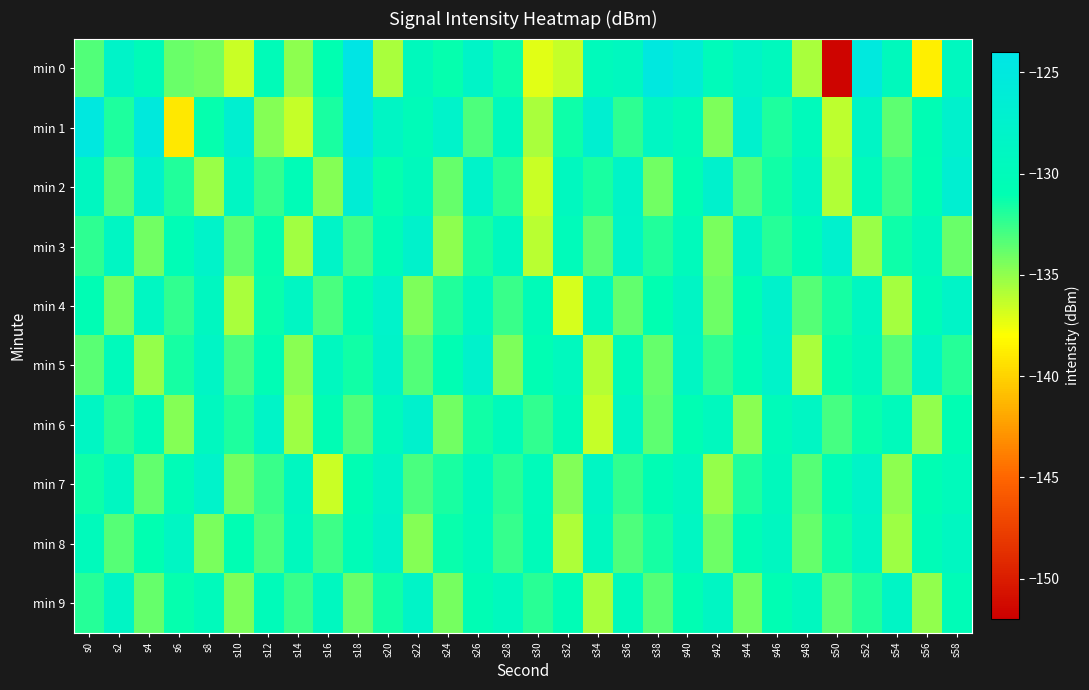

Reading left to right, what are all the values shown in this chart?

min 0: s0=-133.2	s2=-128.0	s4=-130.2	s6=-133.9	s8=-134.3	s10=-136.5	s12=-130.2	s14=-134.8	s16=-131.0	s18=-124.2	s20=-135.6	s22=-129.6	s24=-131.2	s26=-128.2	s28=-131.3	s30=-137.2	s32=-136.5	s34=-129.8	s36=-129.2	s38=-124.9	s40=-126.1	s42=-129.9	s44=-128.1	s46=-129.5	s48=-135.6	s50=-151.6	s52=-125.0	s54=-129.6	s56=-138.7	s58=-129.2
min 1: s0=-125.0	s2=-131.8	s4=-125.3	s6=-139.1	s8=-131.1	s10=-126.9	s12=-134.6	s14=-136.4	s16=-131.7	s18=-124.2	s20=-128.5	s22=-130.2	s24=-127.8	s26=-133.1	s28=-129.5	s30=-135.7	s32=-131.4	s34=-126.9	s36=-132.3	s38=-128.7	s40=-130.1	s42=-134.5	s44=-127.3	s46=-131.8	s48=-129.9	s50=-136.2	s52=-128.4	s54=-133.6	s56=-130.7	s58=-127.5
min 2: s0=-129.1	s2=-133.4	s4=-127.6	s6=-131.9	s8=-135.2	s10=-128.8	s12=-132.5	s14=-130.3	s16=-134.7	s18=-126.4	s20=-131.2	s22=-129.6	s24=-133.8	s26=-127.9	s28=-132.1	s30=-136.5	s32=-129.3	s34=-131.7	s36=-128.2	s38=-134.1	s40=-130.8	s42=-127.4	s44=-133.2	s46=-131.5	s48=-128.6	s50=-135.9	s52=-129.8	s54=-132.7	s56=-131.0	s58=-126.8
min 3: s0=-132.3	s2=-128.7	s4=-134.1	s6=-130.5	s8=-127.9	s10=-133.6	s12=-131.2	s14=-135.4	s16=-128.1	s18=-132.8	s20=-130.4	s22=-127.6	s24=-134.9	s26=-131.7	s28=-129.2	s30=-136.1	s32=-130.0	s34=-133.5	s36=-128.3	s38=-131.9	s40=-129.7	s42=-134.3	s44=-128.5	s46=-132.0	s48=-130.6	s50=-127.3	s52=-135.2	s54=-131.4	s56=-129.5	s58=-133.9
min 4: s0=-130.7	s2=-134.2	s4=-128.9	s6=-132.4	s8=-129.1	s10=-135.6	s12=-131.3	s14=-128.7	s16=-133.0	s18=-130.5	s20=-127.8	s22=-134.4	s24=-131.9	s26=-129.3	s28=-132.6	s30=-130.2	s32=-136.8	s34=-129.4	s36=-133.7	s38=-131.1	s40=-128.5	s42=-134.0	s44=-130.9	s46=-127.7	s48=-133.3	s50=-131.6	s52=-129.0	s54=-135.5	s56=-130.3	s58=-128.2
min 5: s0=-133.5	s2=-129.8	s4=-135.1	s6=-131.6	s8=-128.4	s10=-132.9	s12=-130.6	s14=-134.8	s16=-129.2	s18=-131.5	s20=-128.0	s22=-133.2	s24=-130.8	s26=-127.6	s28=-134.5	s30=-131.0	s32=-129.4	s34=-136.0	s36=-130.1	s38=-133.8	s40=-128.7	s42=-132.3	s44=-130.5	s46=-127.9	s48=-135.7	s50=-131.2	s52=-129.6	s54=-133.4	s56=-128.3	s58=-132.0
min 6: s0=-128.6	s2=-132.1	s4=-130.4	s6=-134.7	s8=-129.3	s10=-131.8	s12=-128.2	s14=-135.3	s16=-130.7	s18=-133.2	s20=-129.9	s22=-127.5	s24=-134.1	s26=-131.5	s28=-129.8	s30=-132.4	s32=-130.2	s34=-136.4	s36=-128.9	s38=-133.6	s40=-131.0	s42=-129.4	s44=-134.8	s46=-130.1	s48=-128.7	s50=-132.9	s52=-131.3	s54=-129.7	s56=-135.0	s58=-130.8
min 7: s0=-131.4	s2=-129.0	s4=-133.7	s6=-130.3	s8=-127.8	s10=-134.2	s12=-132.6	s14=-129.1	s16=-136.5	s18=-130.9	s20=-128.4	s22=-133.0	s24=-131.7	s26=-129.5	s28=-132.2	s30=-130.0	s32=-134.6	s34=-128.8	s36=-132.4	s38=-130.7	s40=-129.3	s42=-135.1	s44=-131.8	s46=-129.6	s48=-133.4	s50=-130.5	s52=-128.1	s54=-134.9	s56=-131.0	s58=-129.8
min 8: s0=-129.9	s2=-133.4	s4=-131.1	s6=-128.6	s8=-134.3	s10=-130.8	s12=-133.0	s14=-129.5	s16=-132.7	s18=-130.3	s20=-128.0	s22=-134.7	s24=-131.3	s26=-129.8	s28=-132.5	s30=-130.1	s32=-135.8	s34=-129.3	s36=-133.1	s38=-131.6	s40=-128.9	s42=-134.0	s44=-130.6	s46=-129.1	s48=-133.8	s50=-131.4	s52=-128.7	s54=-135.3	s56=-130.4	s58=-129.0
min 9: s0=-132.0	s2=-128.5	s4=-133.8	s6=-131.2	s8=-129.7	s10=-134.5	s12=-130.1	s14=-132.6	s16=-129.3	s18=-133.9	s20=-131.5	s22=-128.2	s24=-134.2	s26=-130.7	s28=-129.4	s30=-132.1	s32=-130.5	s34=-135.6	s36=-129.8	s38=-133.3	s40=-131.0	s42=-128.6	s44=-134.1	s46=-130.8	s48=-129.2	s50=-133.6	s52=-131.9	s54=-128.4	s56=-135.0	s58=-130.3